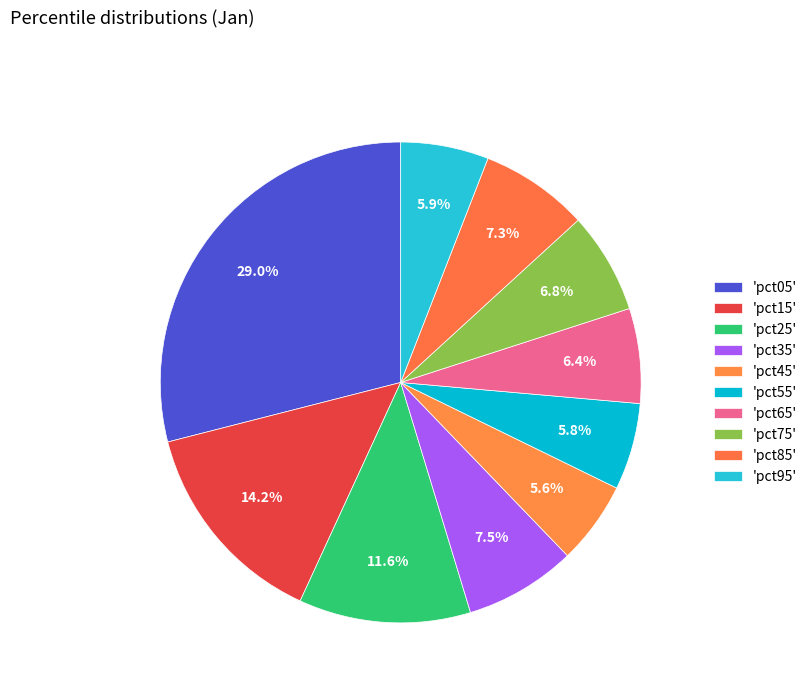

How many slices are in this pie chart?

10